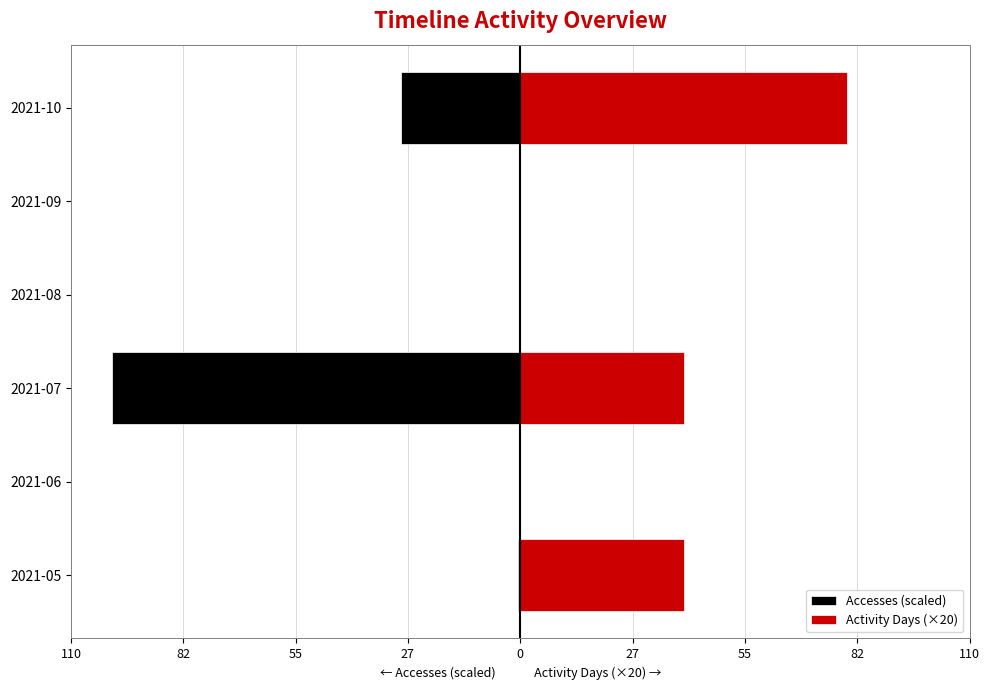

What are all the series names shown in the legend?

Accesses (scaled), Activity Days (×20)